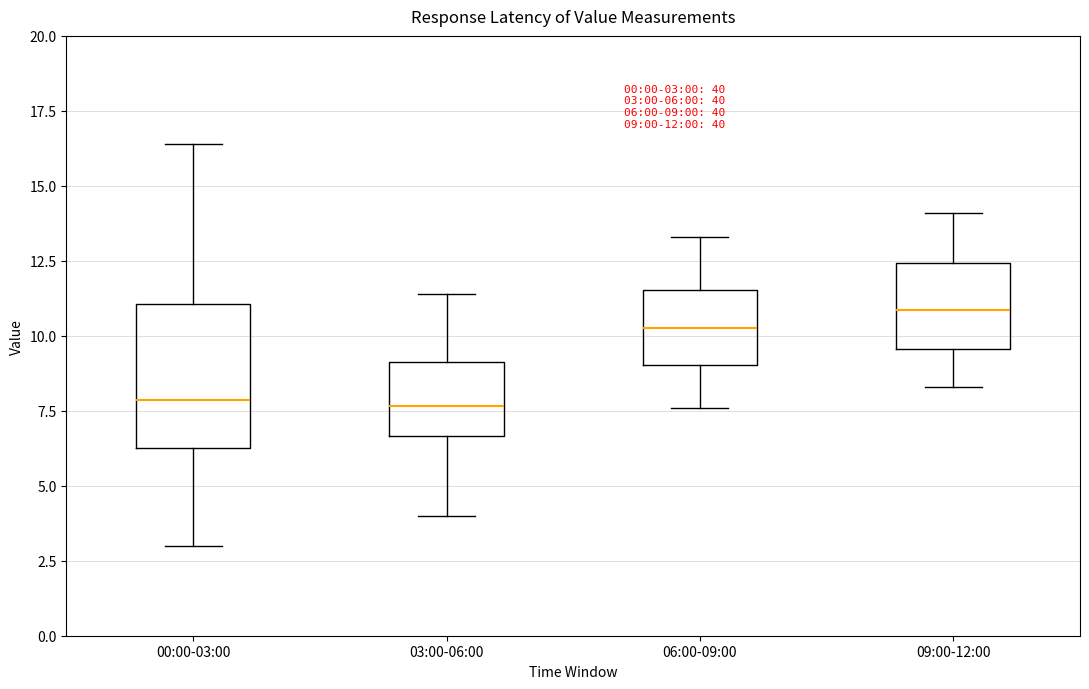

Comparing the boxes themselves (not the whiskers), which one is the tallest?

00:00-03:00